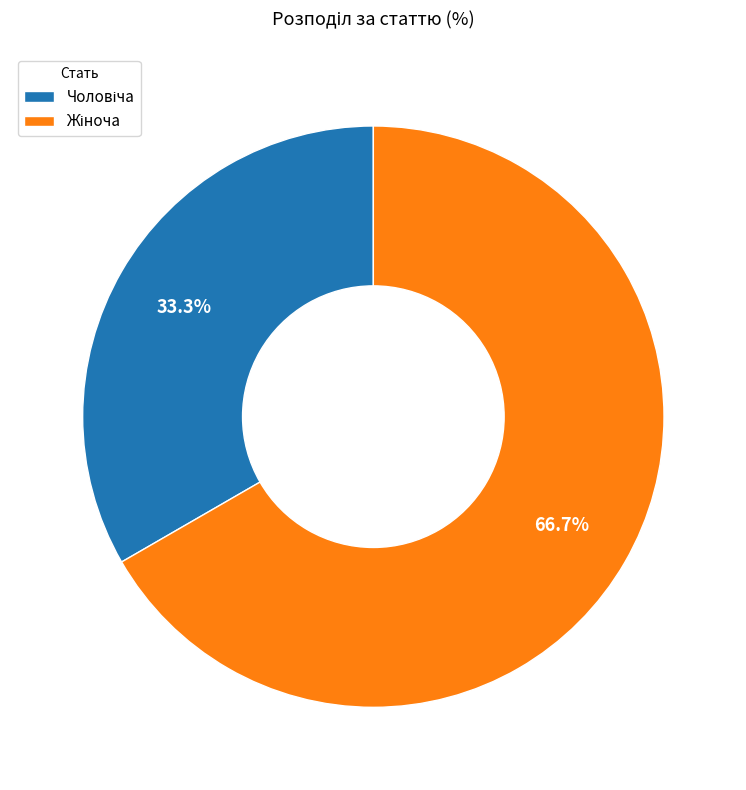

Is there a majority slice in this chart?

Yes